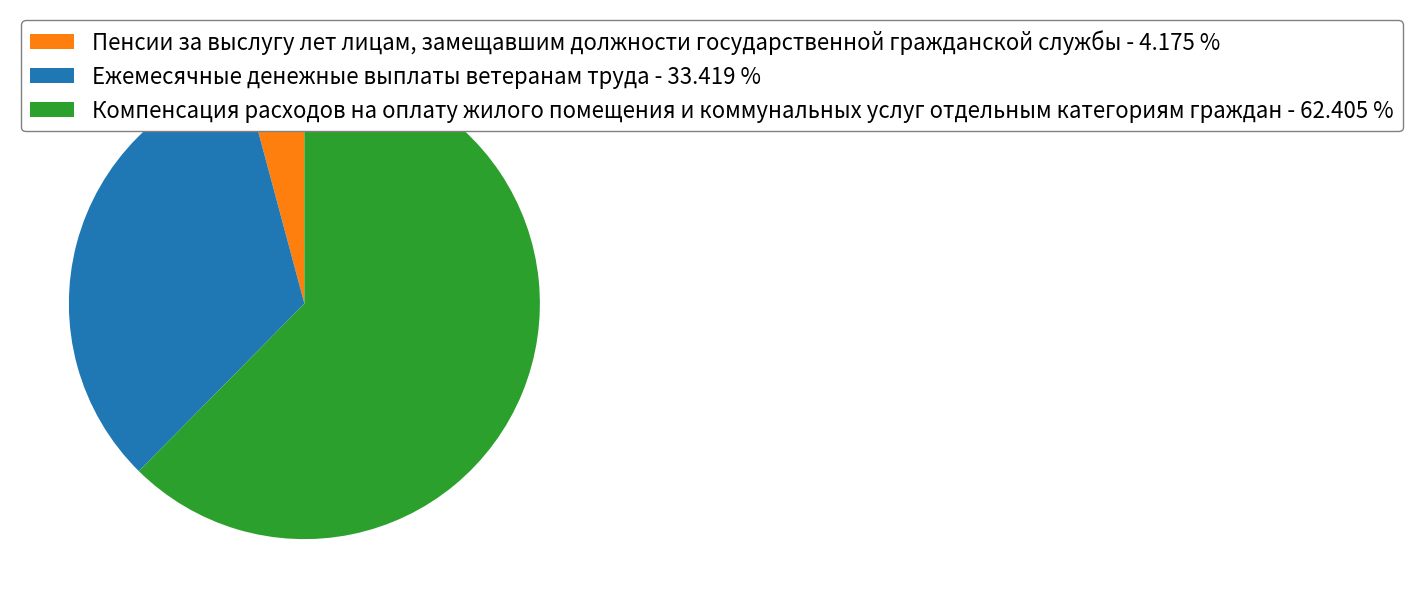

Which category has the smallest portion of the pie?

Пенсии за выслугу лет лицам, замещавшим должности государственной гражданской службы